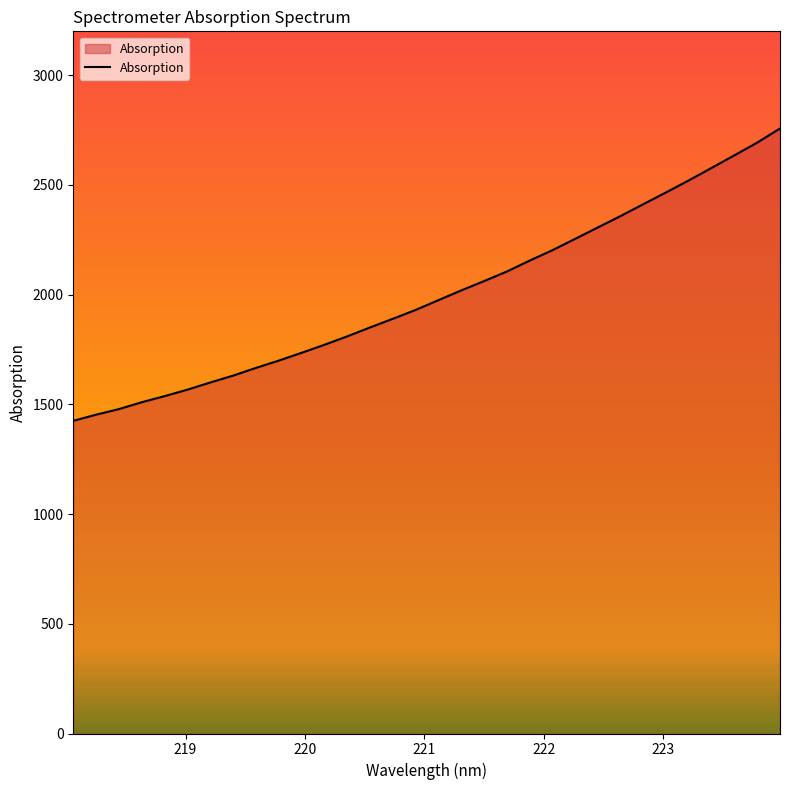

What is the average value?

2001.5